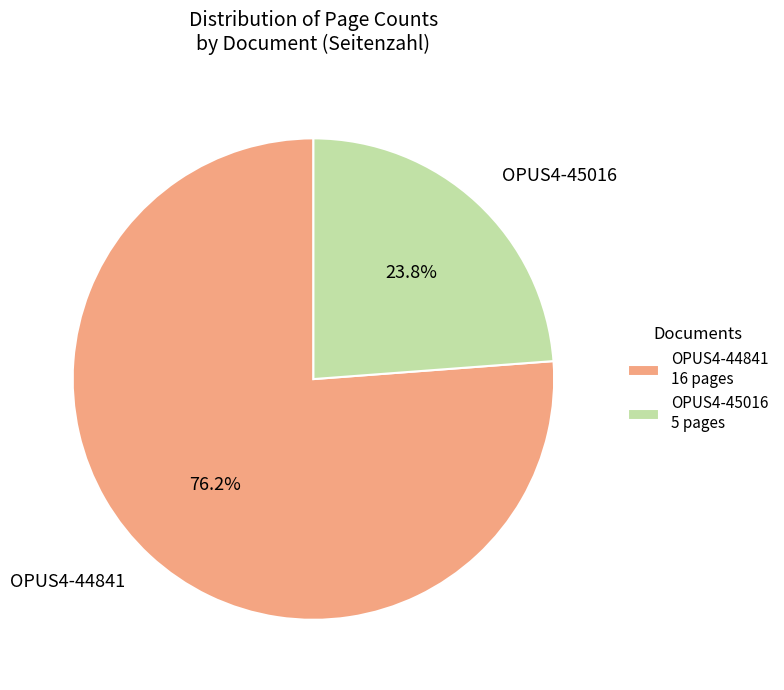

Is it true that OPUS4-44841 is 76% of the pie?

True